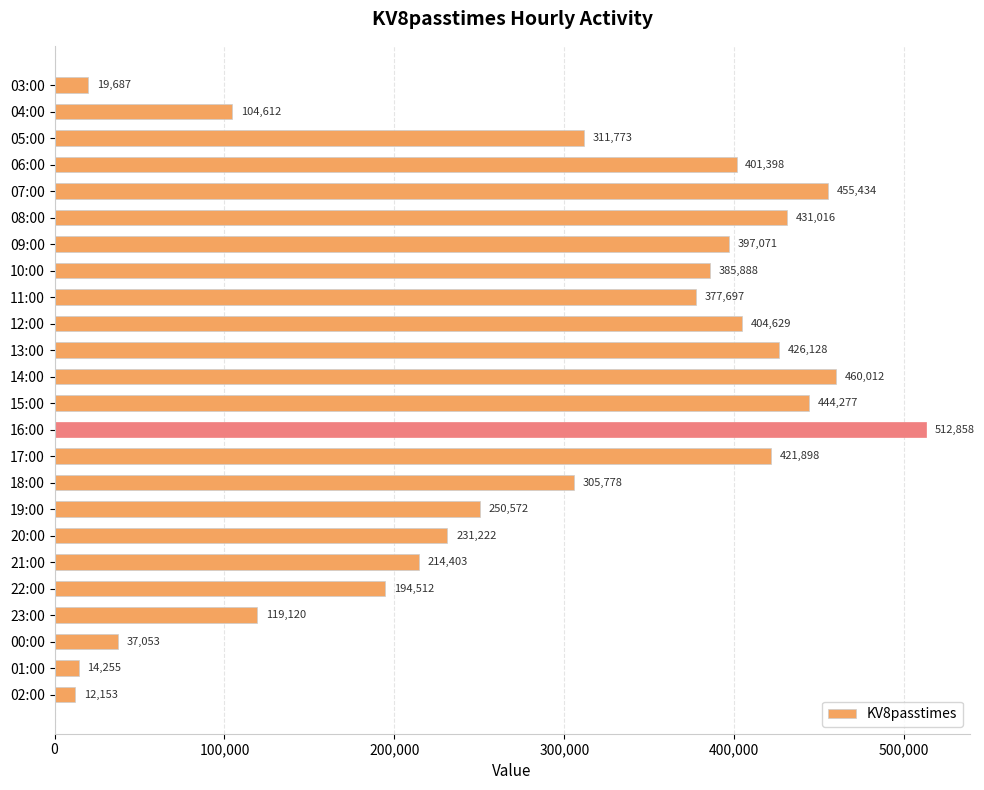

What is the change in value from 05:00 to 18:00?

-5995